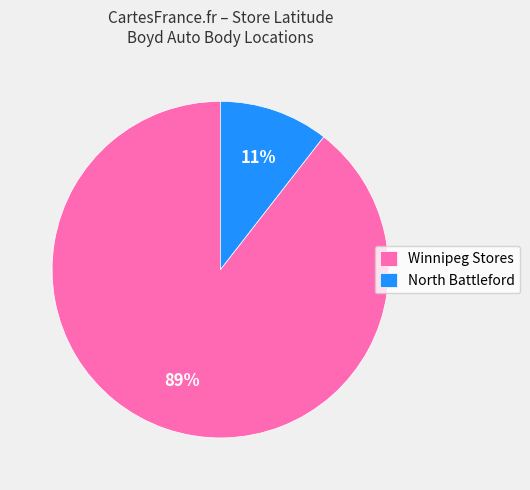

What percentage is the North Battleford slice, to the nearest percent?

11%